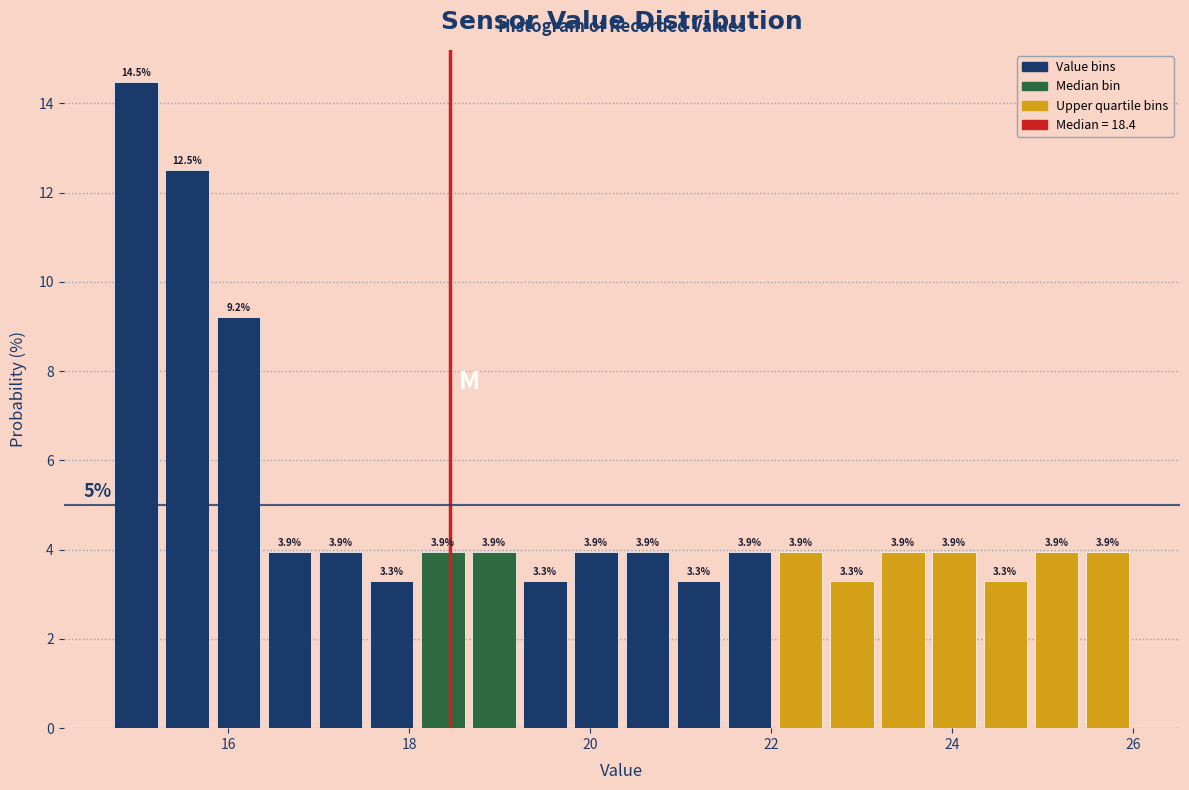

Around what value on the x-axis is the tallest bar? Give the approximate position of its centre, as read against the axis.

15.0